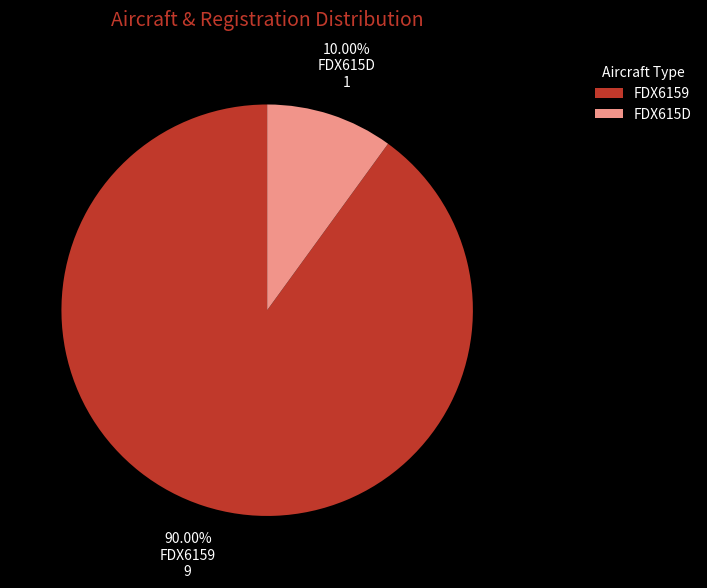

What is the ratio of the value at FDX615D to the value at FDX6159?

0.1